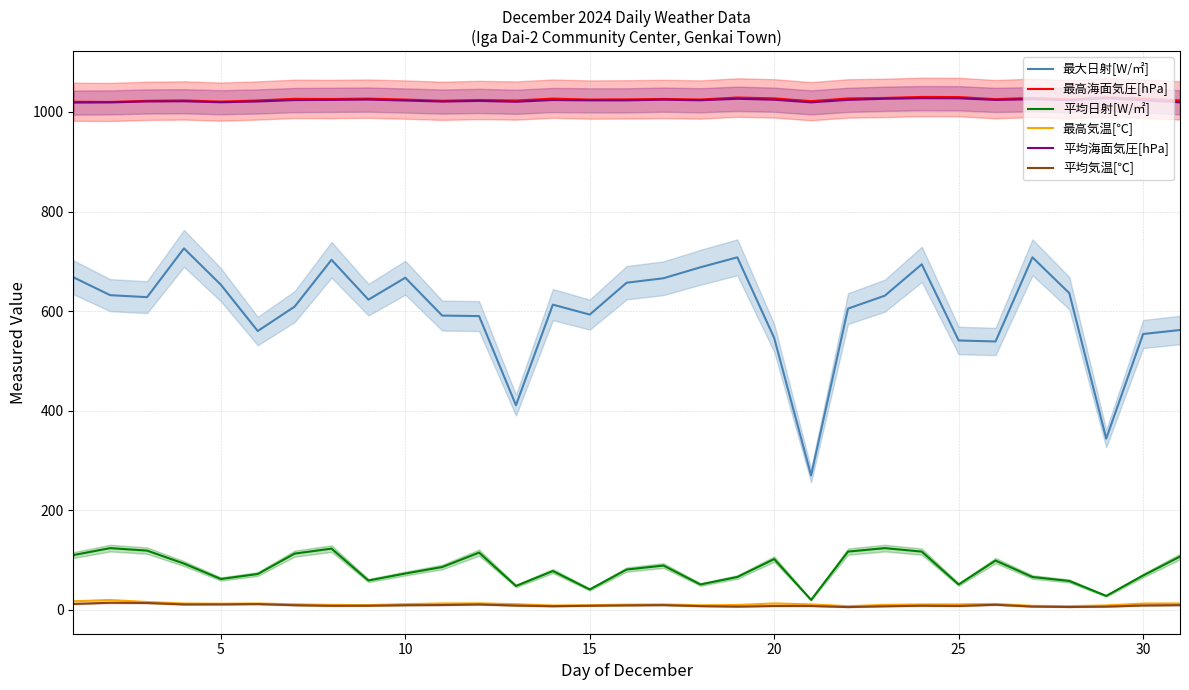

List the series in order of their peak value, highest first.

最高海面気圧[hPa], 平均海面気圧[hPa], 最大日射[W/㎡], 平均日射[W/㎡], 最高気温[℃], 平均気温[℃]